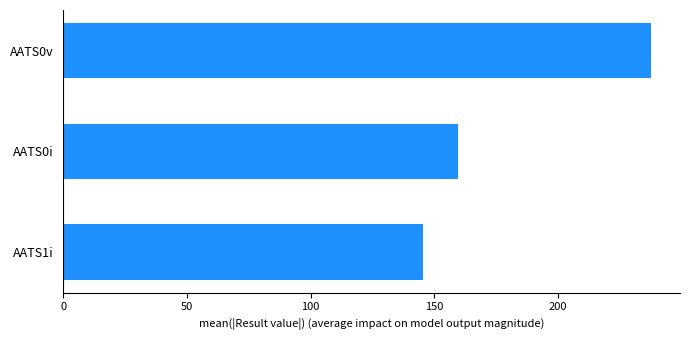

What is the maximum value shown in the chart?

237.5